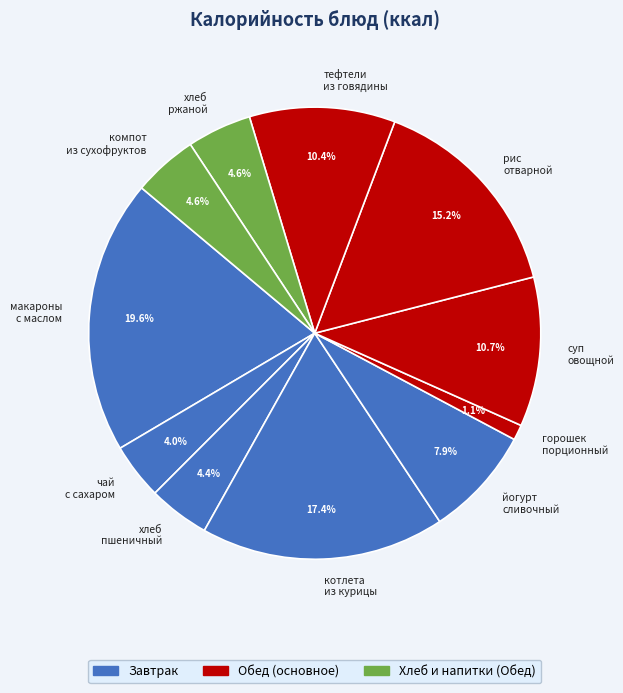

What is the ratio of the value at рис отварной to the value at хлеб ржаной?

3.3